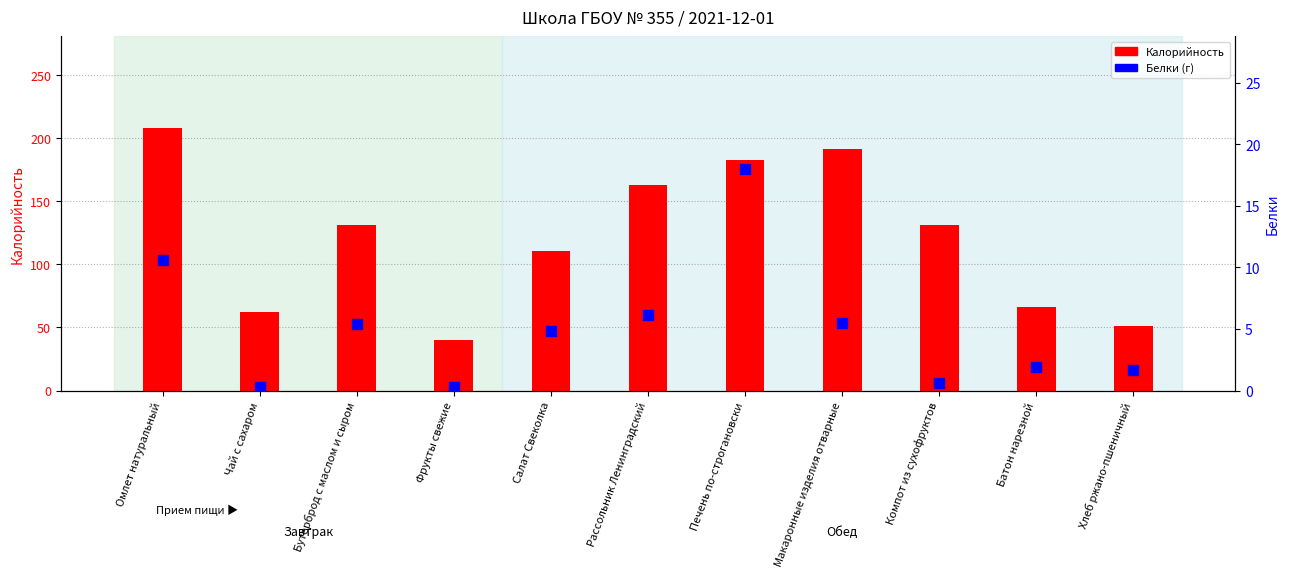

Which series has the largest total across all categories?

Калорийность